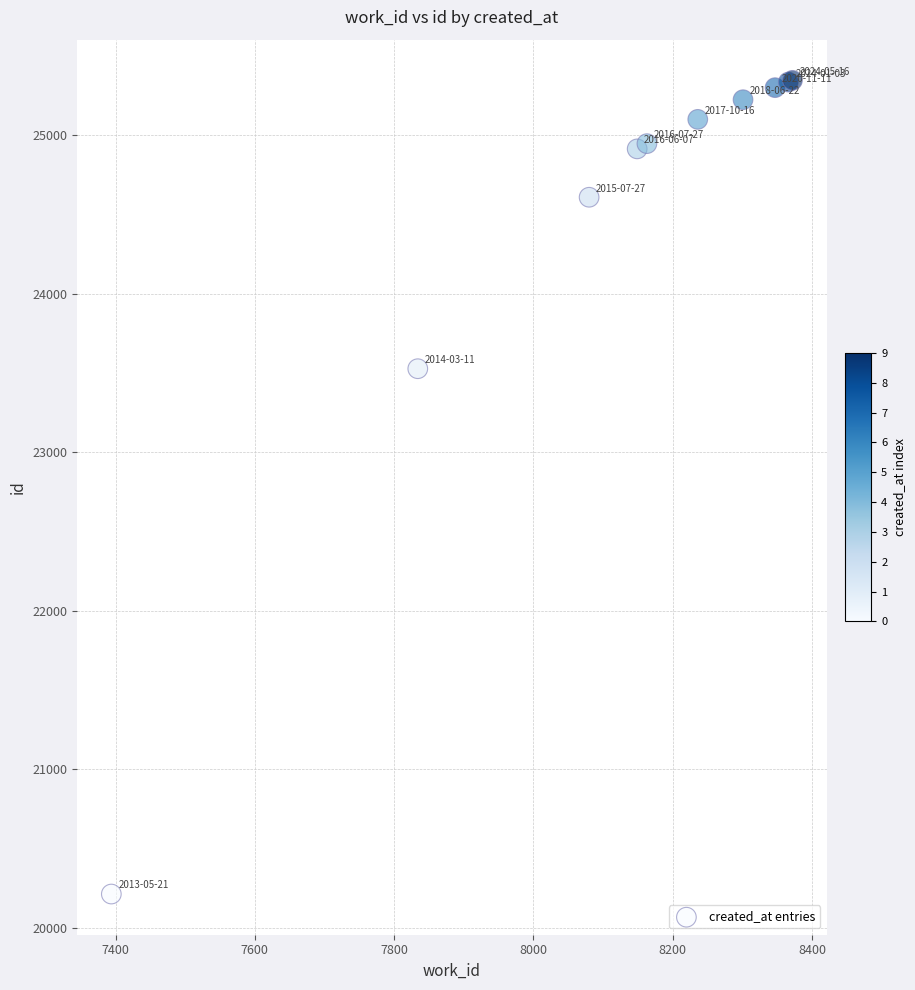

What Y value in the scatter plot is closest to 22779?

23526